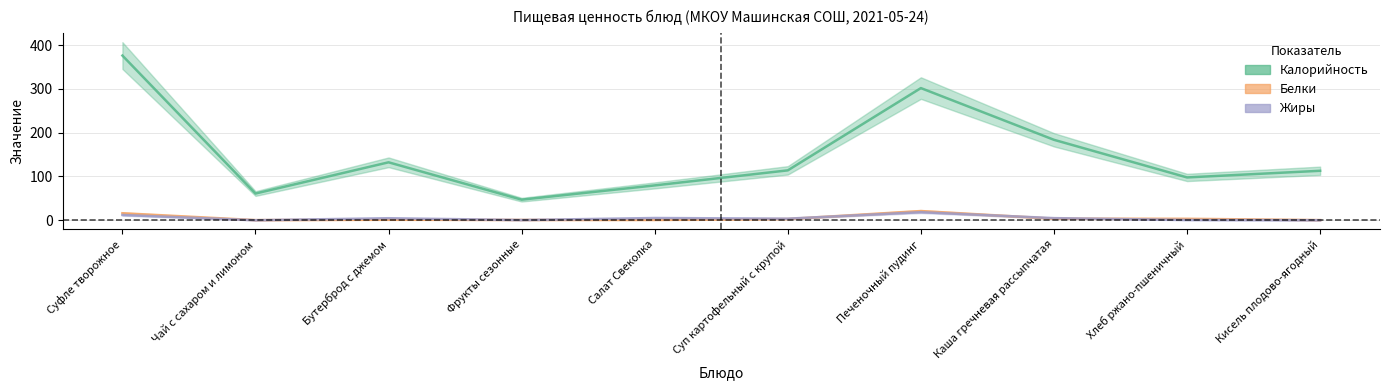

Does the chart display data point markers on the line(s)?

No